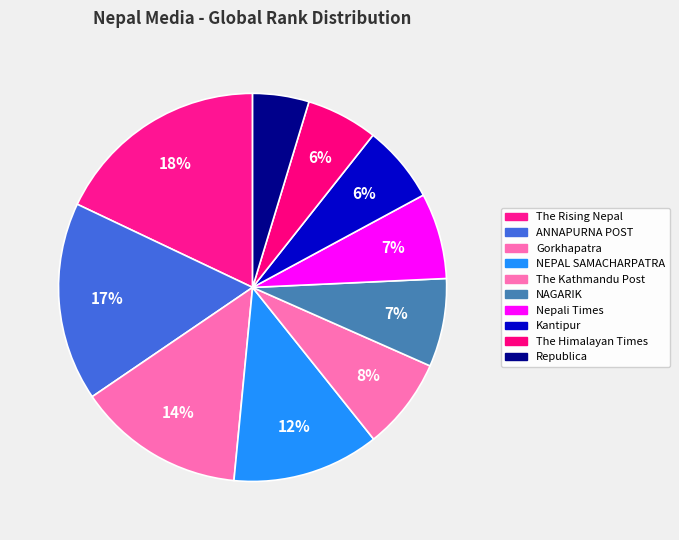

Does Kantipur account for over 50% of the chart?

No